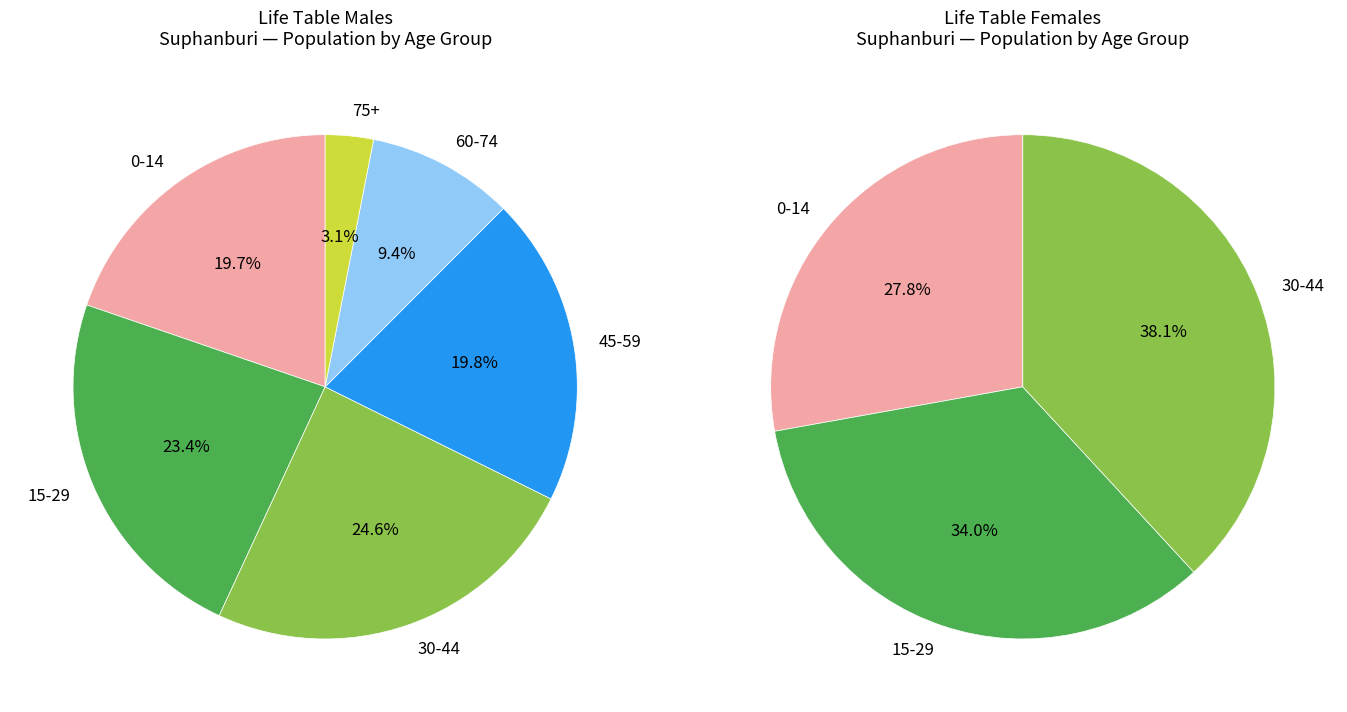

Does 85-89 account for over 50% of the chart?

No